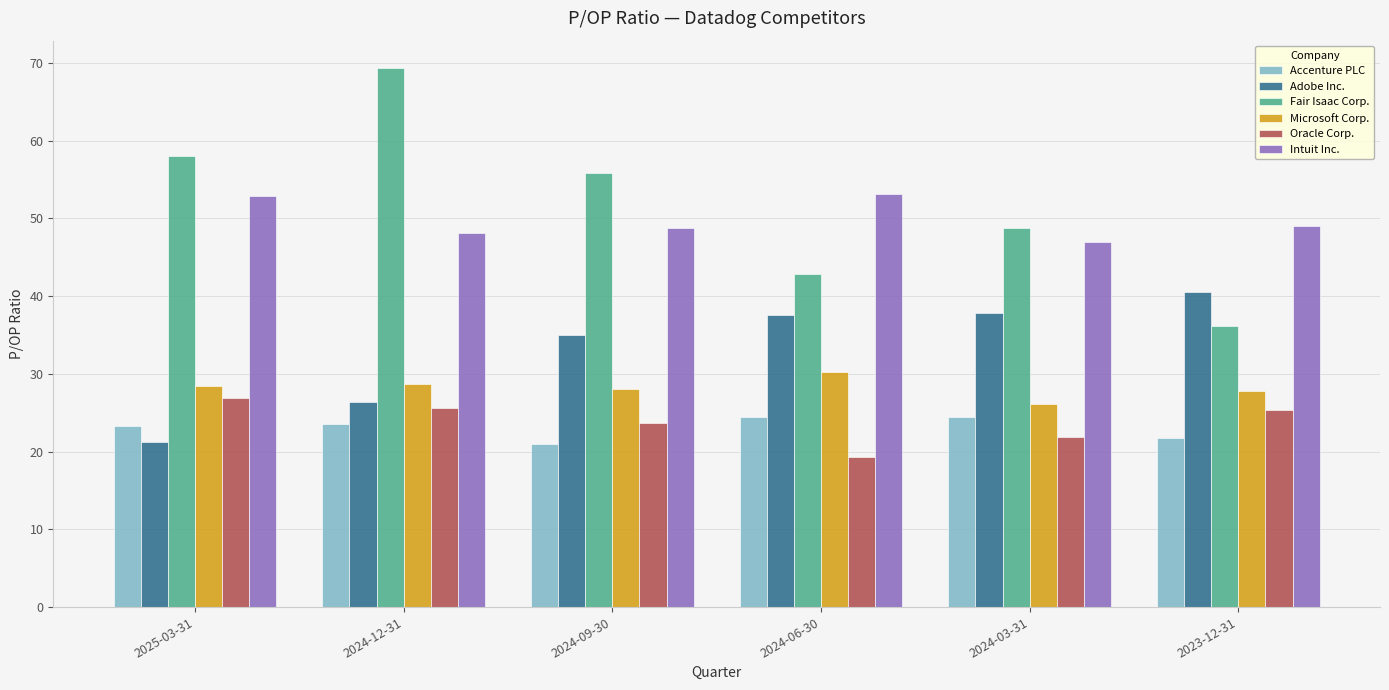

What is the sum of the Adobe Inc. values at 2024-09-30 and 2024-03-31?

72.8